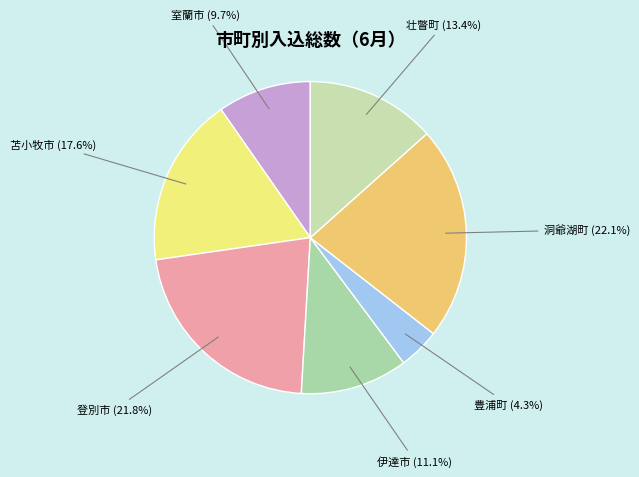

Between 洞爺湖町 and 室蘭市, which is larger?

洞爺湖町